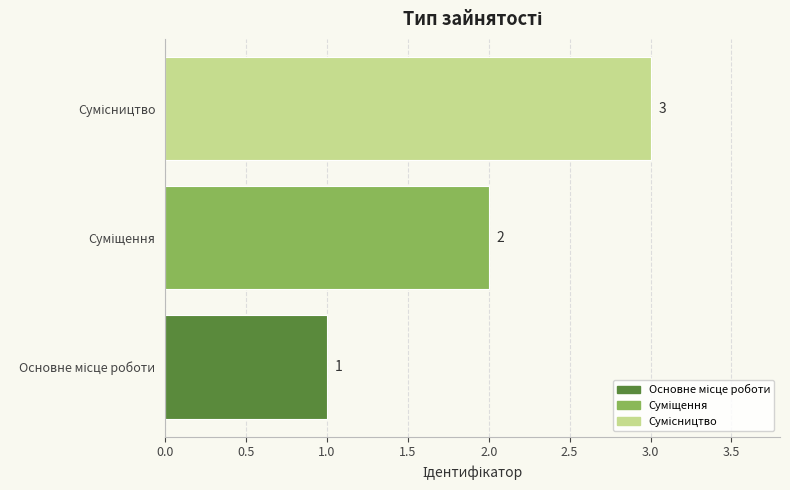

Count the values in the range 1 to 3.

3